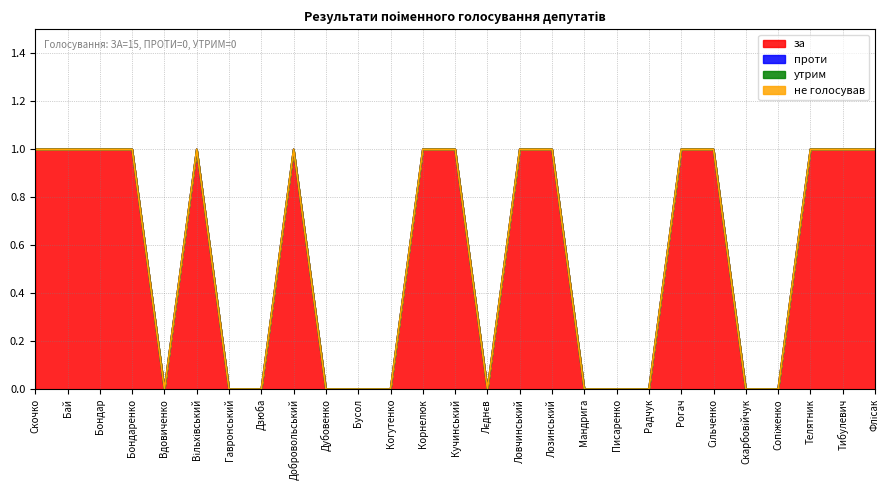

How many lines are shown in the chart?

4